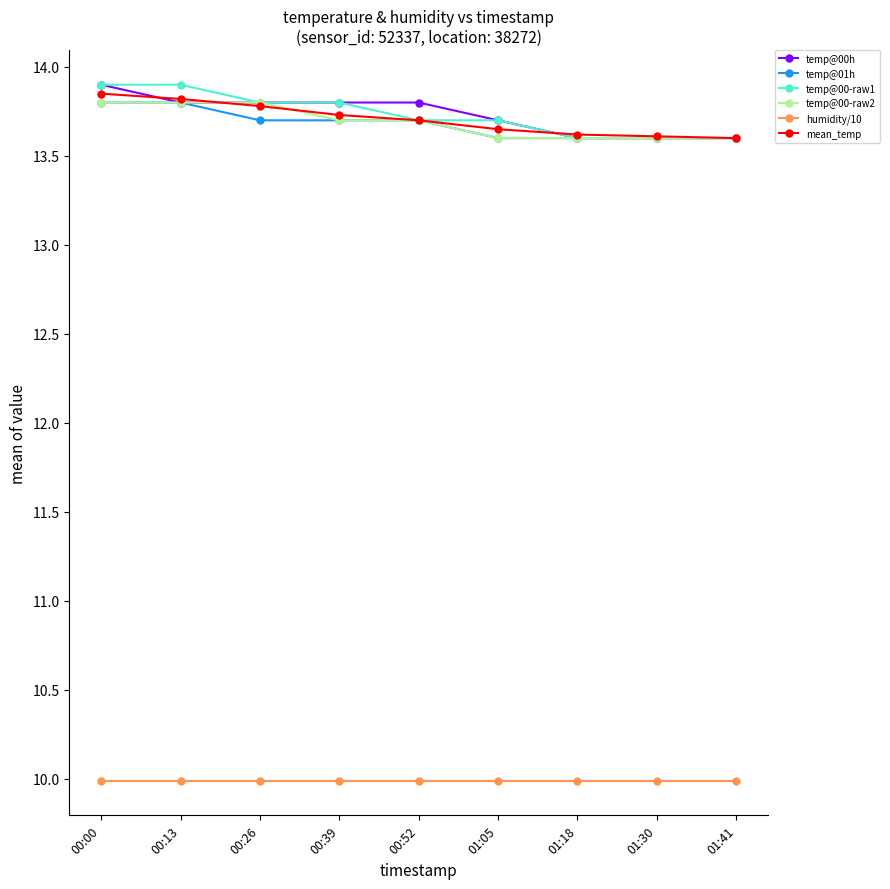

Is the value of temp@00-raw2 at 01:18 greater than the value of mean_temp at 00:13?

No